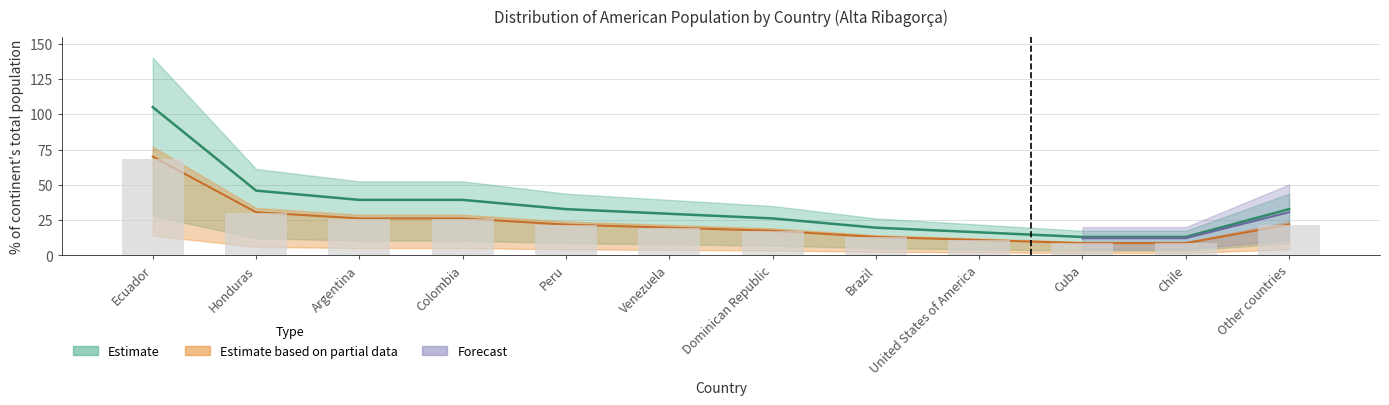

True or false: % of continent total has a value of 45.9 at Honduras.

True